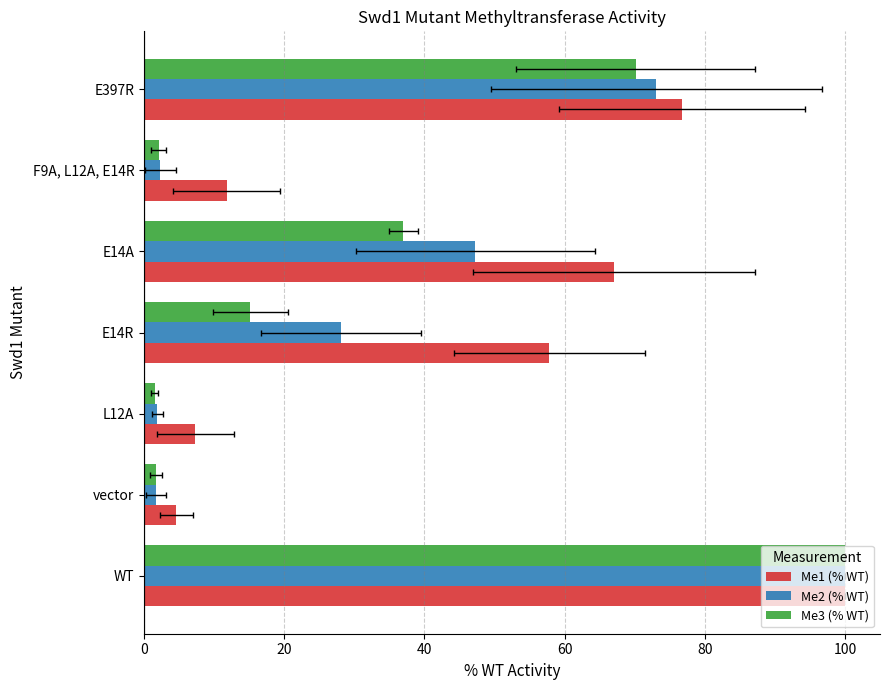

What is the total value across all series at 20?

8.1